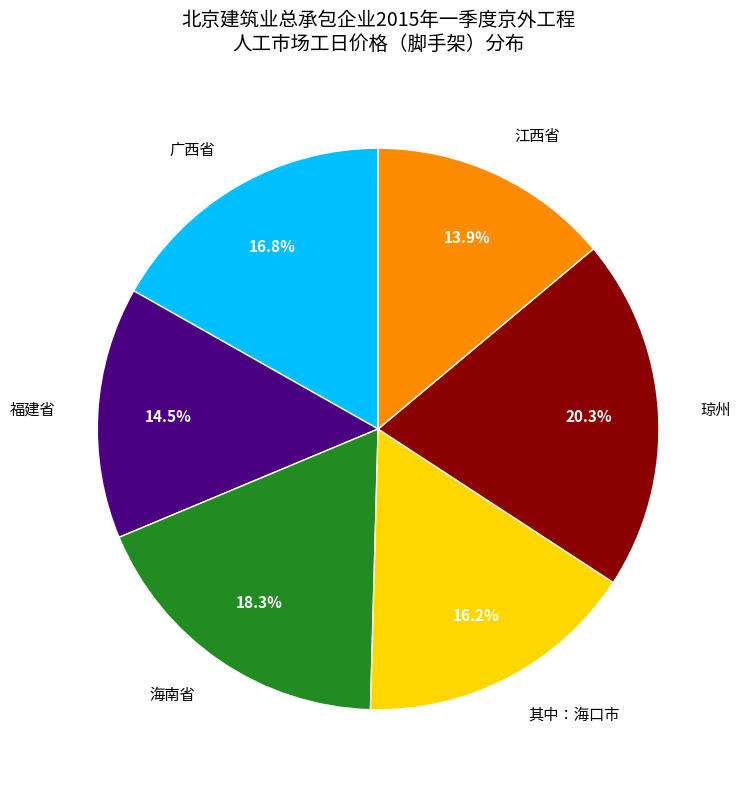

Count the number of slices in the pie.

6